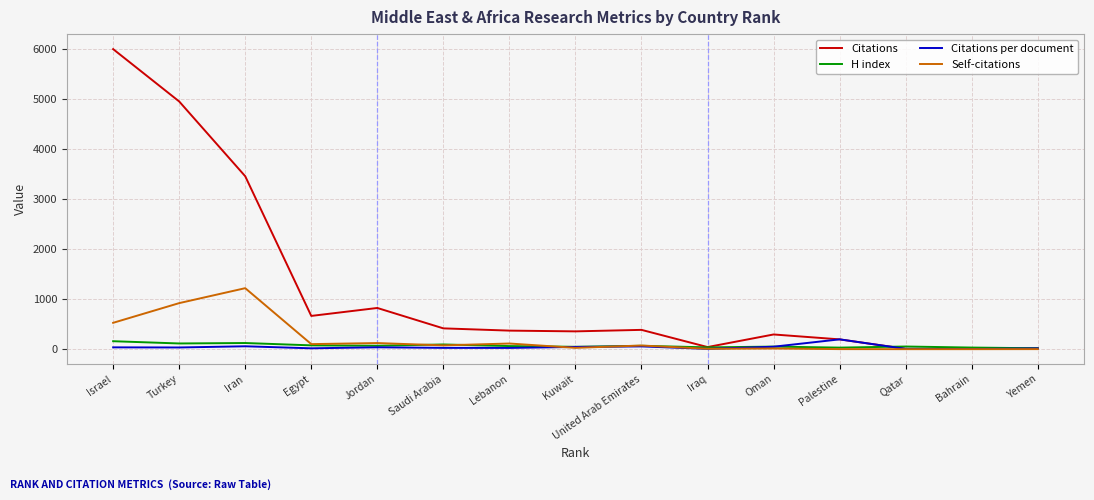

At which category does Citations reach its first local valley?

Egypt